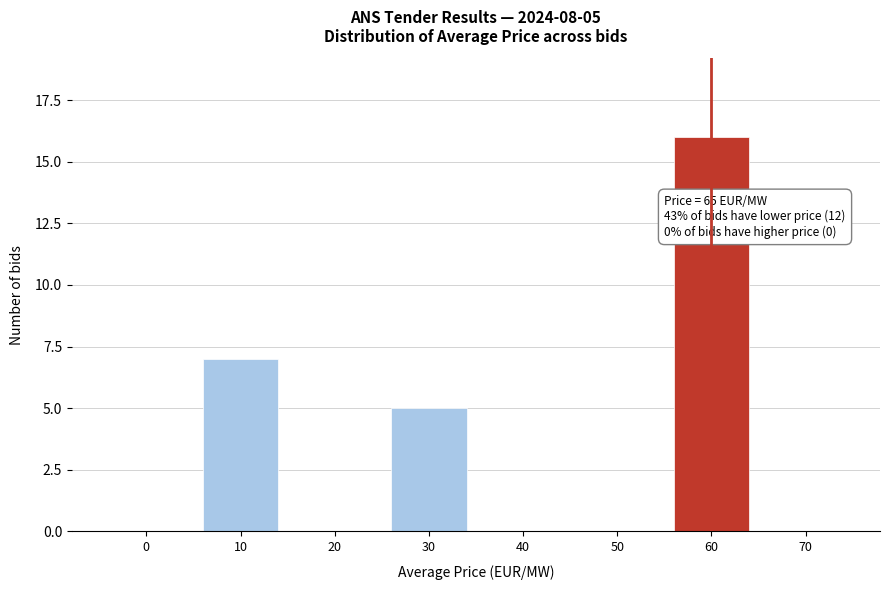

Reading left to right, list all the values displayed in this chart.

0=0	10=7	20=0	30=5	40=0	50=0	60=16	70=0